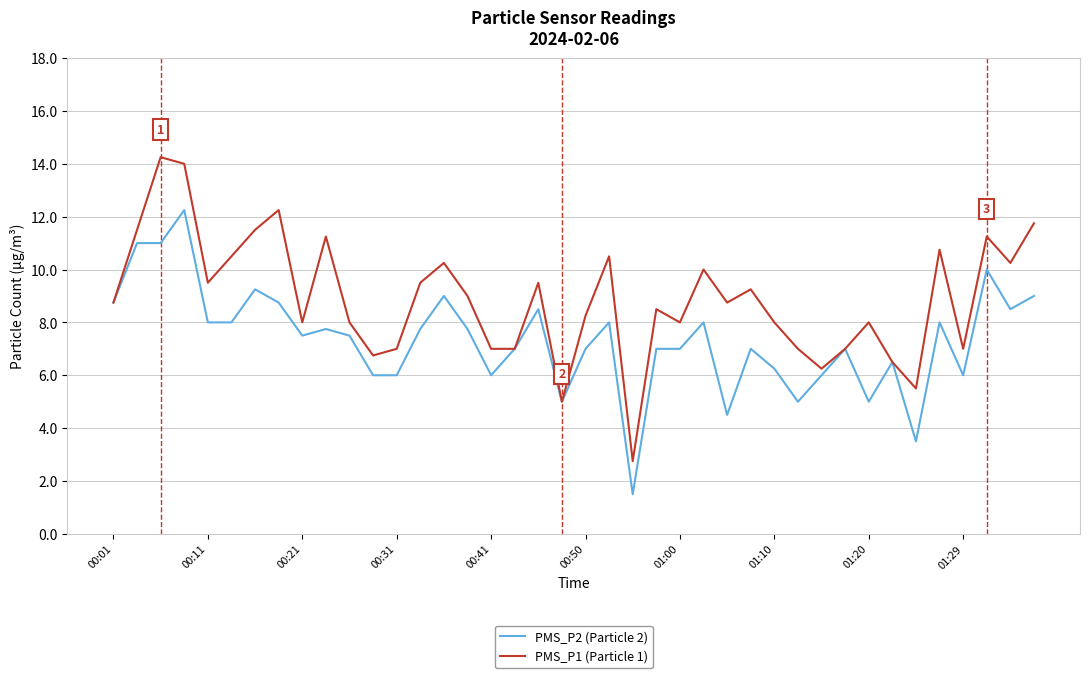

Which series has the largest total across all categories?

PMS_P1 (Particle 1)